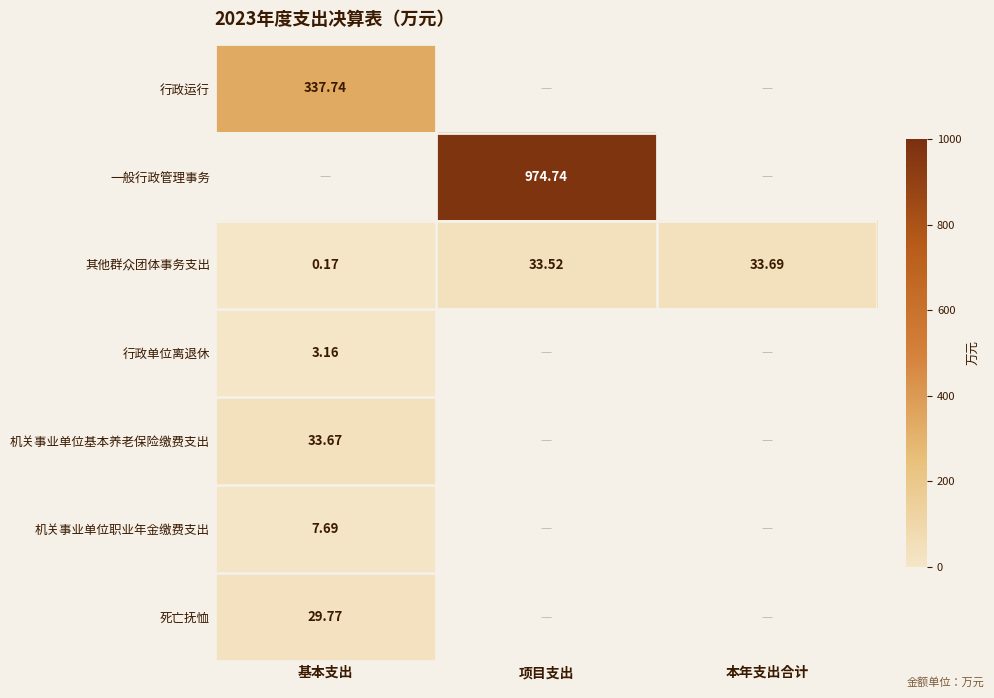

Rank the categories by 其他群众团体事务支出 value from highest to lowest.

本年支出合计, 项目支出, 基本支出